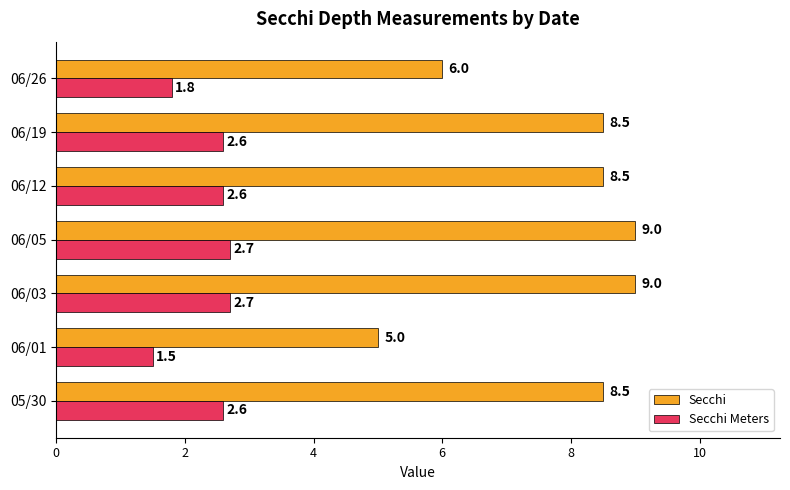

List the series in order of their overall mean, highest first.

Secchi, Secchi Meters